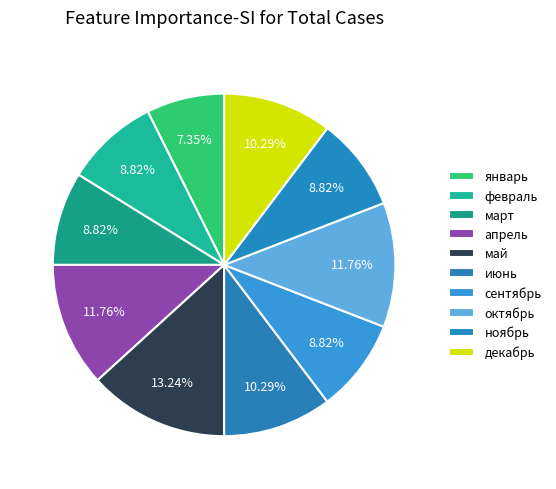

What is the change in value from март to апрель?

+2